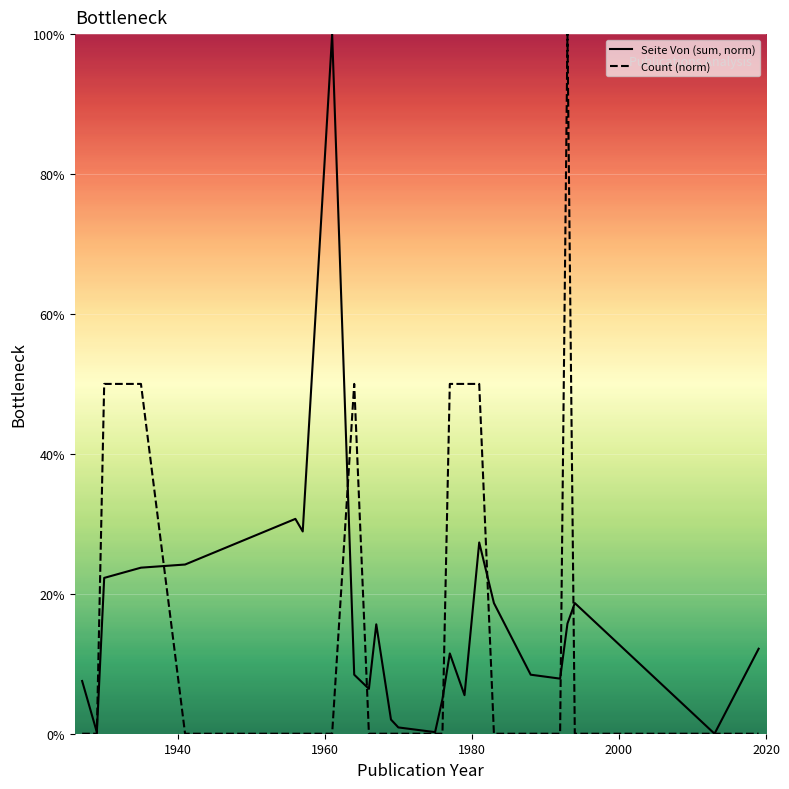

Is the value of Seite Von (sum, norm) at 1980 greater than the value of Count (norm) at 8?

No